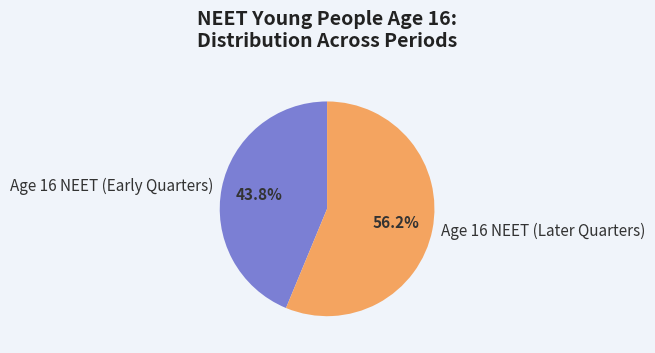

Combined, what portion of the pie is Age 16 NEET (Early Quarters) and Age 16 NEET (Later Quarters)?

100.0%